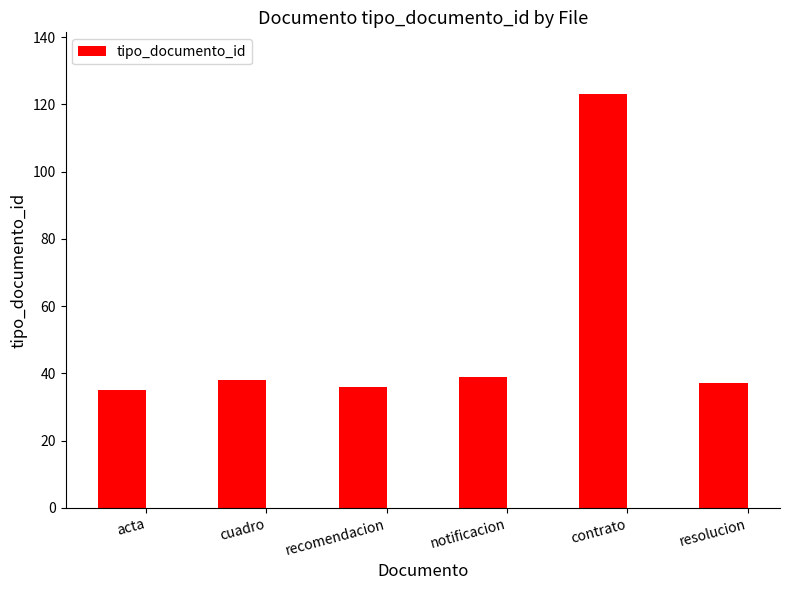

Approximately how many times larger is the value at notificacion compared to resolucion?

1.1